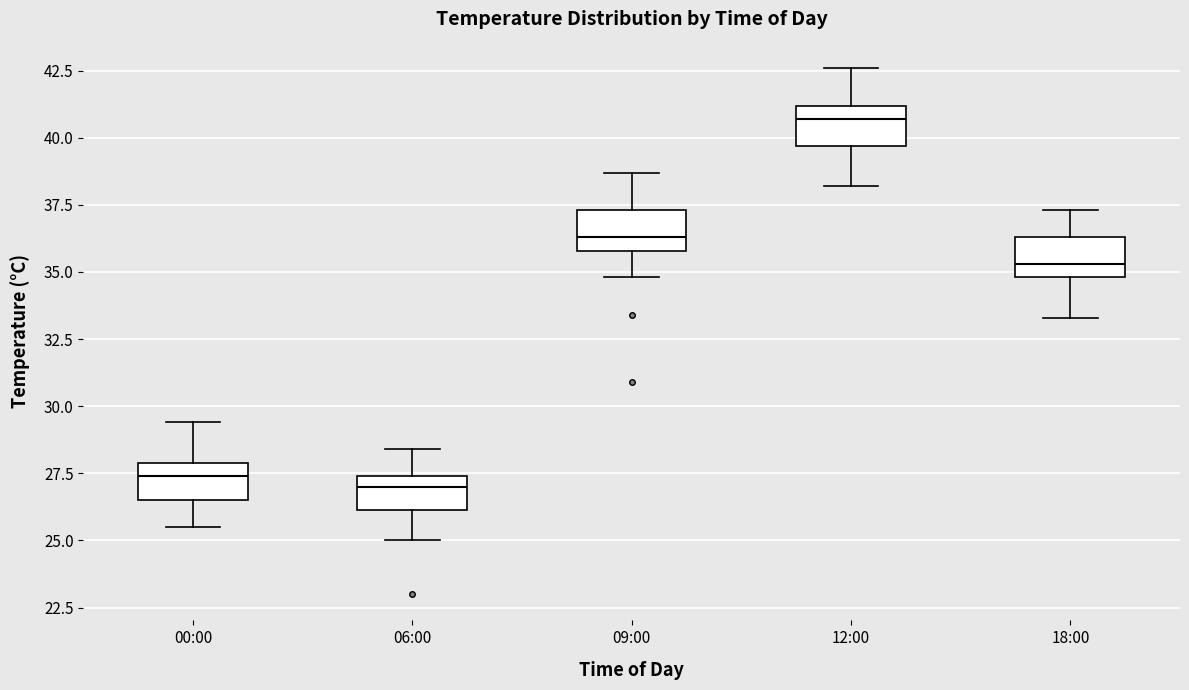

Reading left to right, transcribe this box plot: for each box, give where its median line is, the range the box spans, and where its two whiskers end, as read against the y-axis. The values are not printed on the chart, so give them approximately, as read against the axis.

00:00: median 27.5, box 26.5 to 28.0, whiskers 25.5 to 29.5
06:00: median 27.0, box 26.0 to 27.5, whiskers 25.0 to 28.5
09:00: median 36.5, box 36.0 to 37.5, whiskers 35.0 to 38.5
12:00: median 40.5, box 39.5 to 41.0, whiskers 38.0 to 42.5
18:00: median 35.5, box 35.0 to 36.5, whiskers 33.5 to 37.5